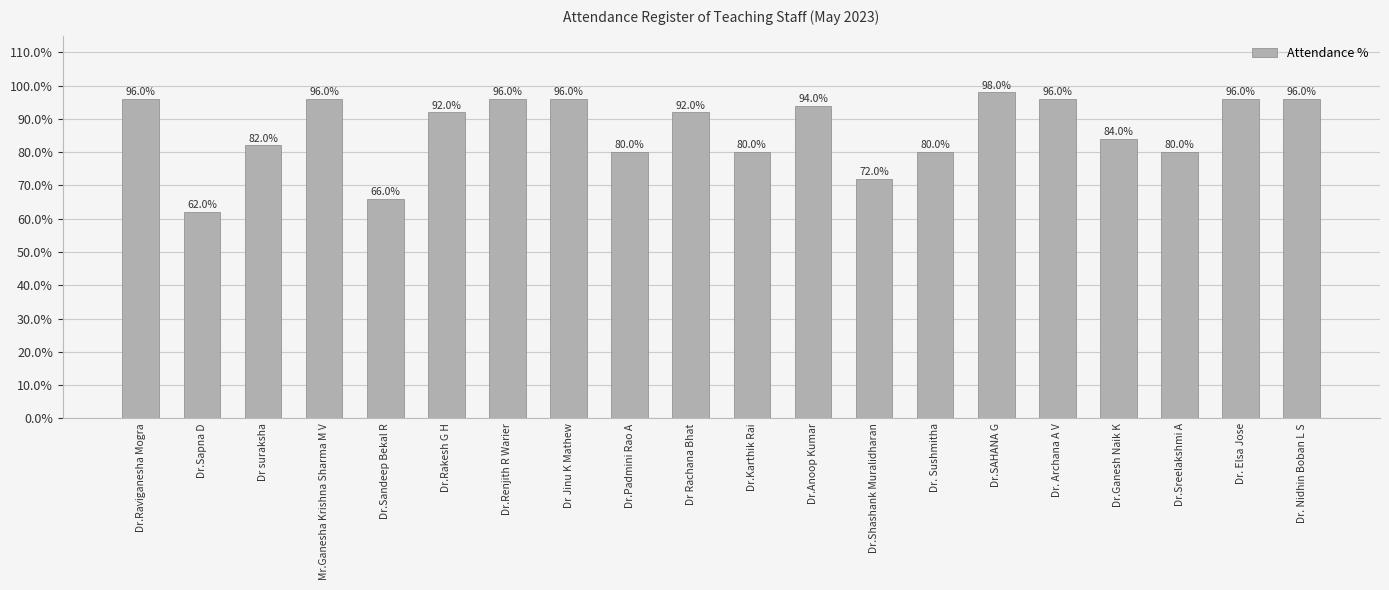

What is the smallest value displayed?

0.6